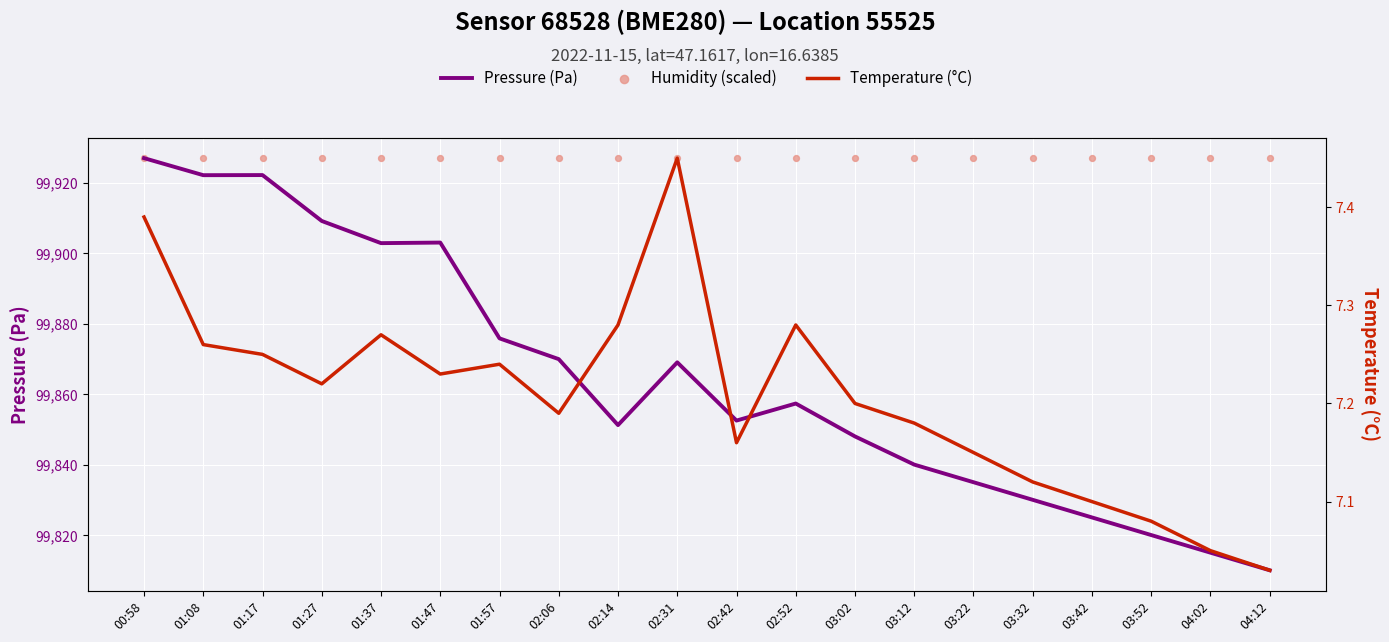

What is the total value across all series at 01:47?

199837.3